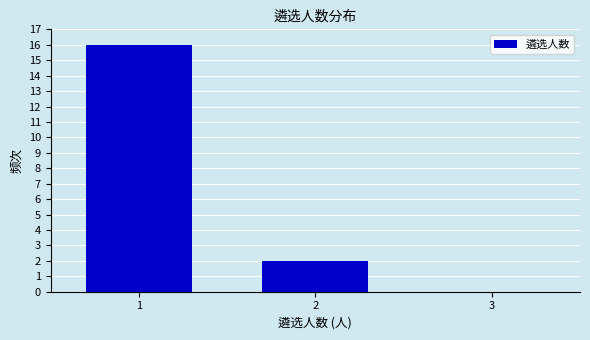

Which range on the x-axis has the tallest bar?

0.5 to 1.5